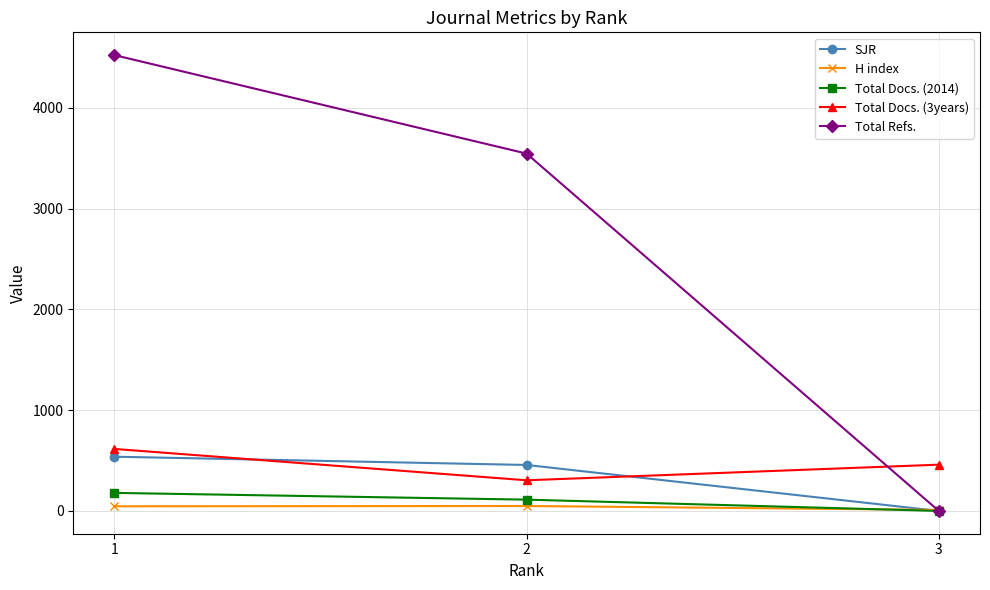

What is the total value across all series at 3?

469